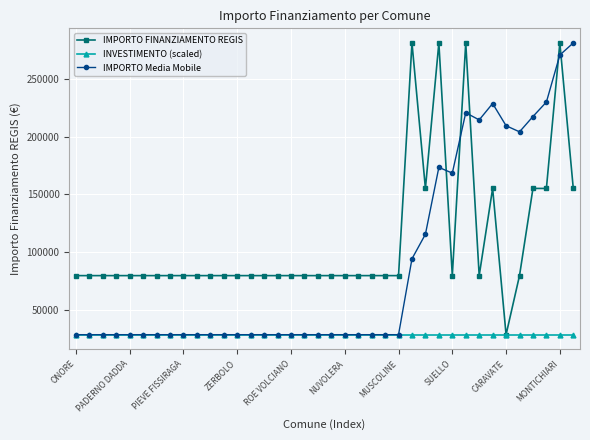

After their last crossing, which series has the higher values: IMPORTO FINANZIAMENTO REGIS or IMPORTO Media Mobile?

IMPORTO Media Mobile